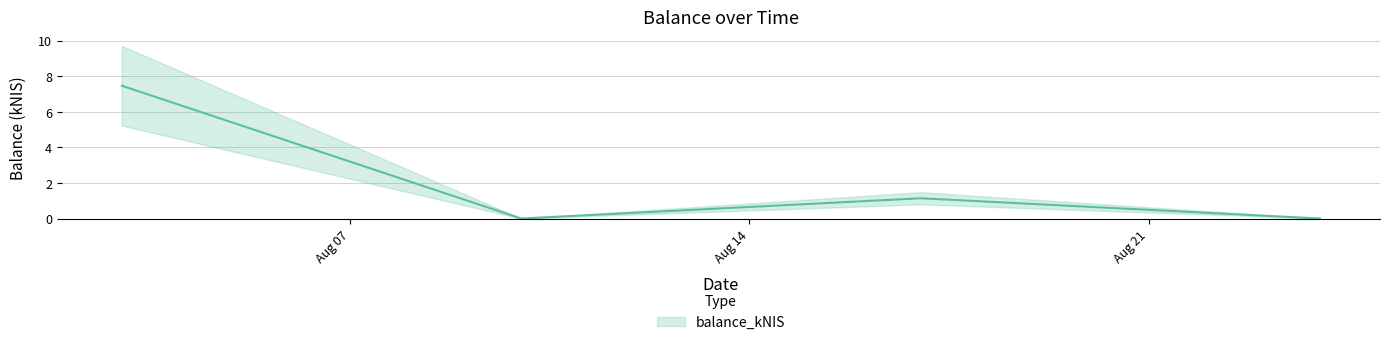

How many points are higher than both their immediate neighbors (excluding endpoints)?

1